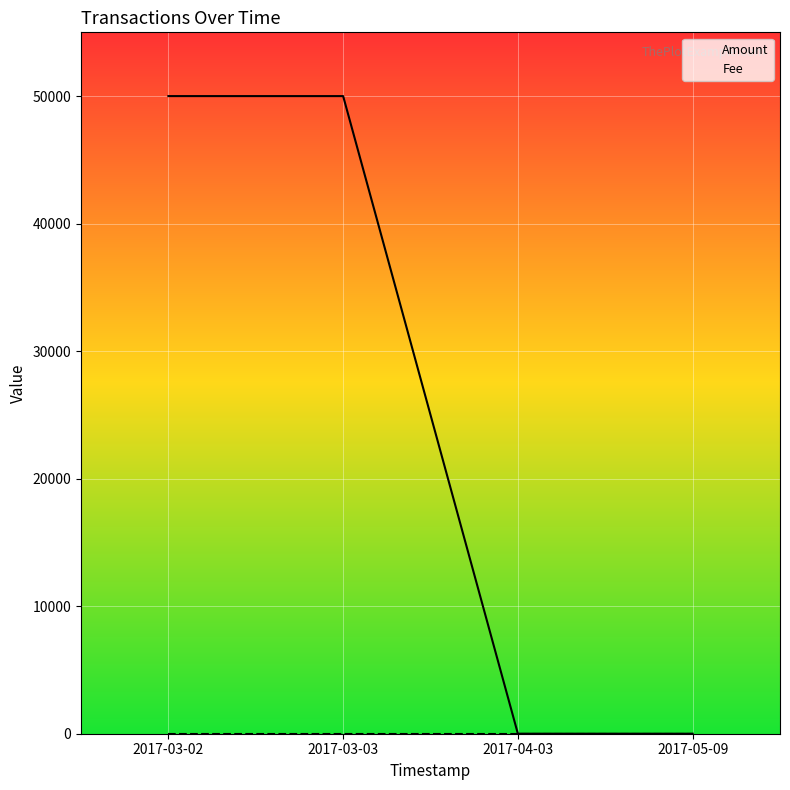

What is the label of the 4th point from the left?

2017-05-09